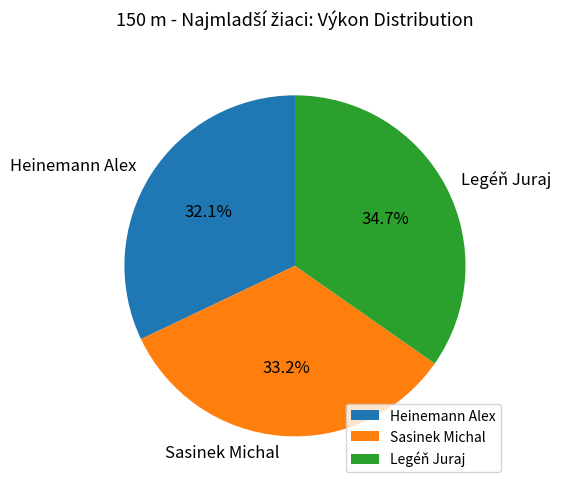

Which has a higher value, Legéň Juraj or Heinemann Alex?

Legéň Juraj